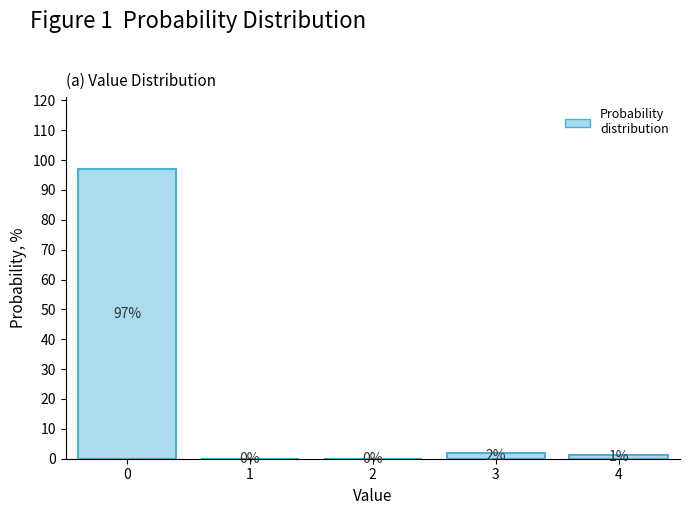

What is the sum of all values?

100.0